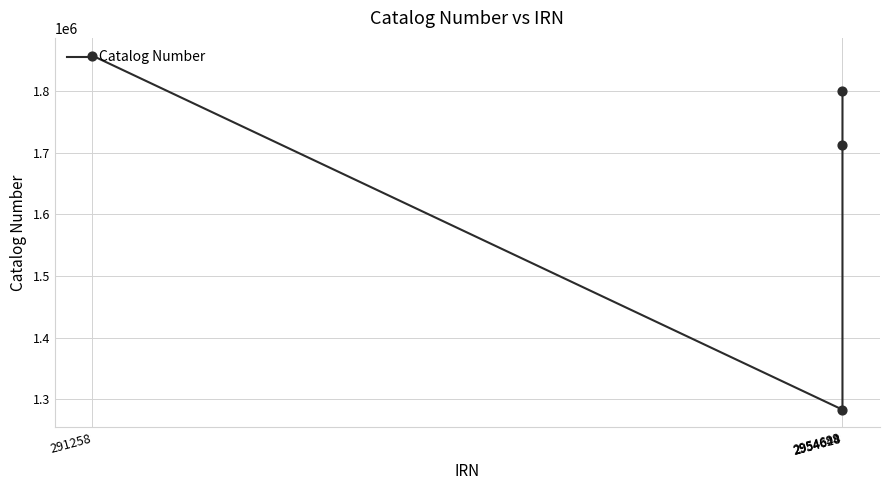

What is the change in value from 2954644 to 2954628?

+429872